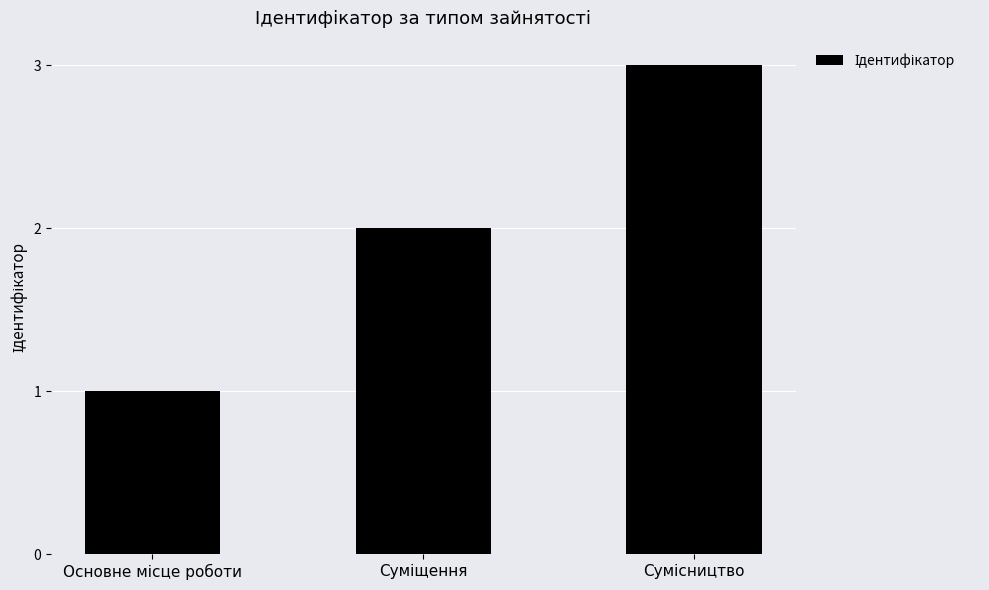

What is the greatest value displayed?

3